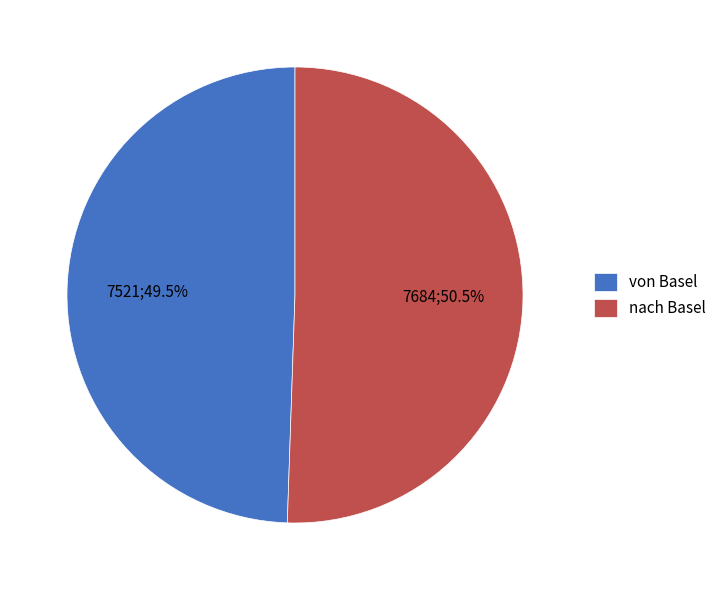

To the nearest percent, what is the difference between the largest and smallest slice percentages?

1%